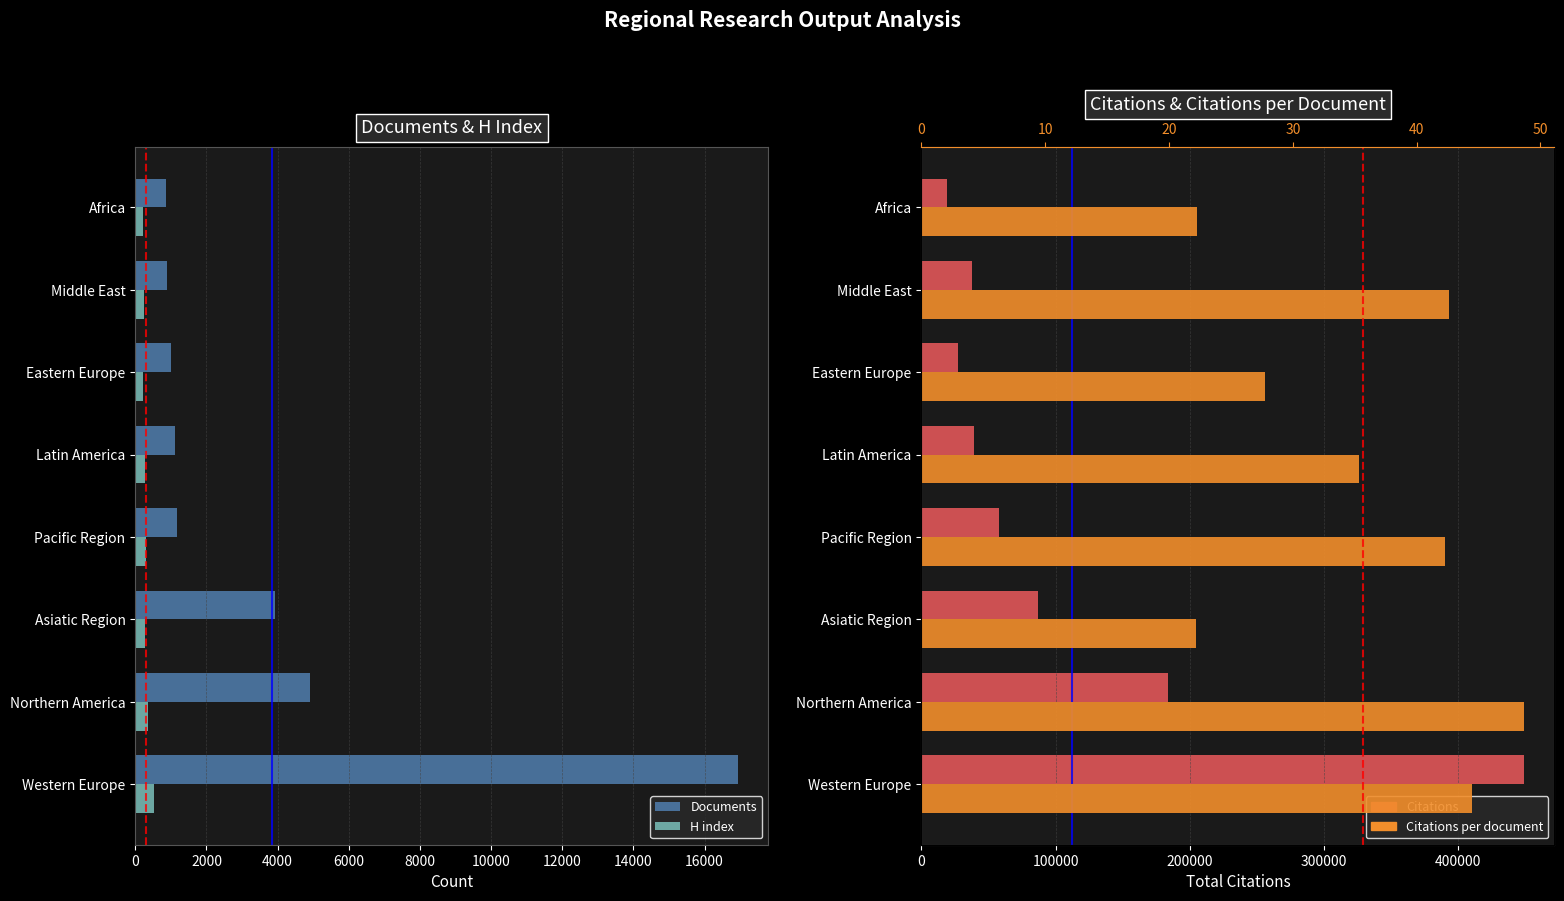

Reading left to right, extract all data points from this chart.

Documents: 16946.0	4901.0	3917.0	1170.0	1108.0	992.0	879.0	855.0
Citations: 449073.0	183312.0	86711.0	57481.0	39180.0	27518.0	37484.0	19031.0
Citations per document: 44.5	48.7	22.1	42.3	35.4	27.7	42.6	22.3
H index: 526.0	344.0	285.0	292.0	270.0	216.0	249.0	224.0